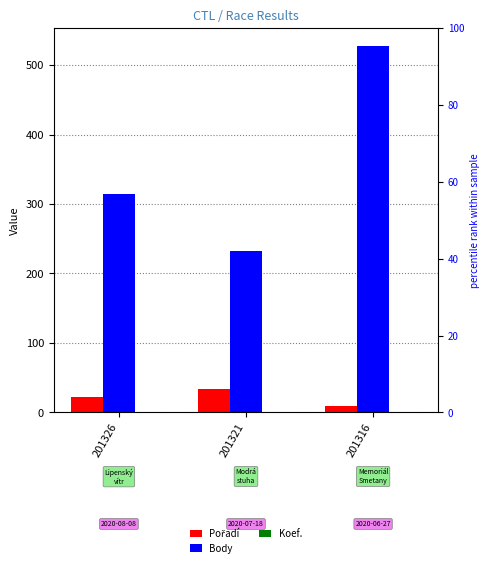

What is the value of the Pořadí bar at the 2nd from the left?

34